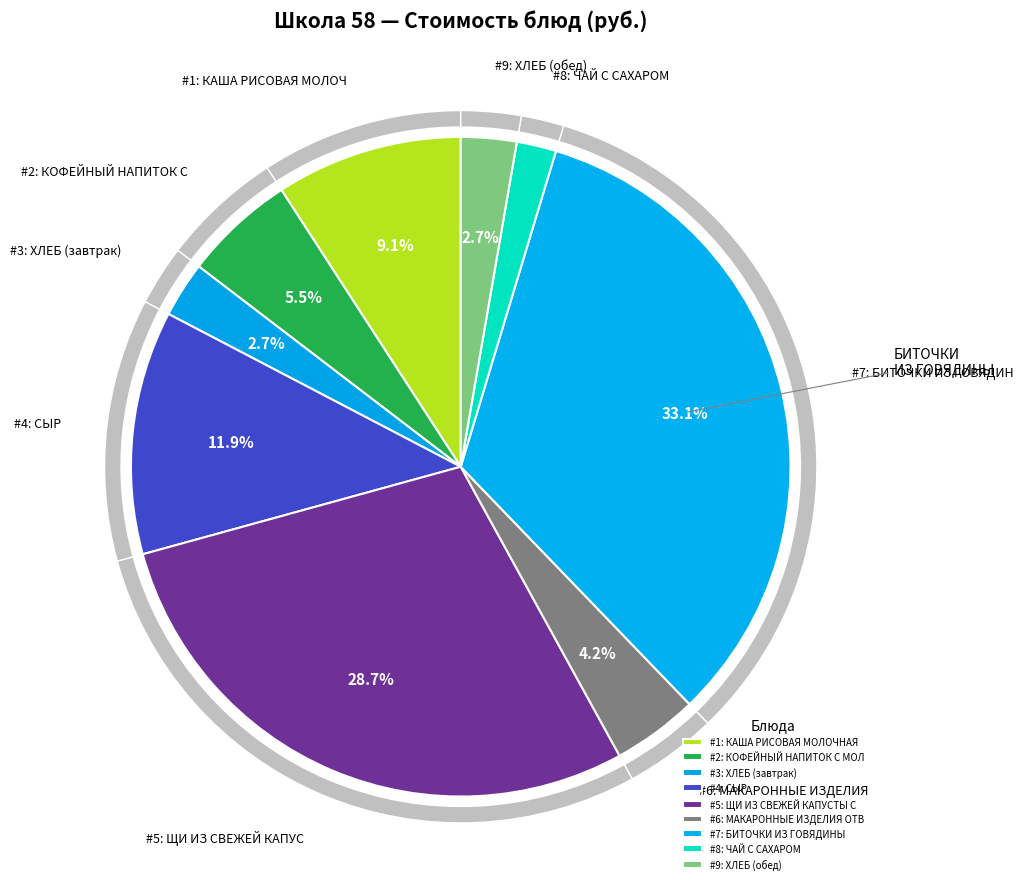

Combined, what portion of the pie is ЧАЙ С САХАРОМ and СЫР?

13.9%